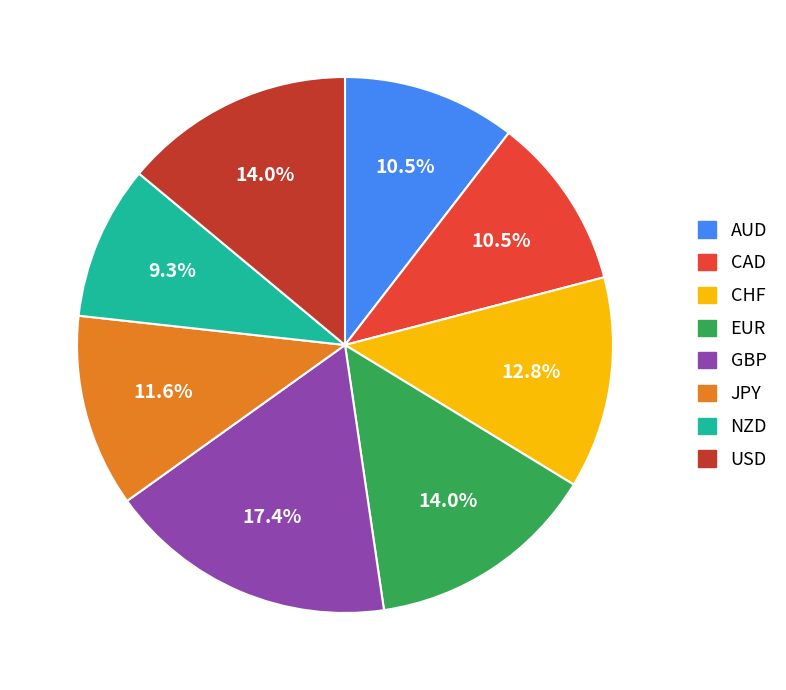

Do USD and JPY together represent more than half of the pie?

No